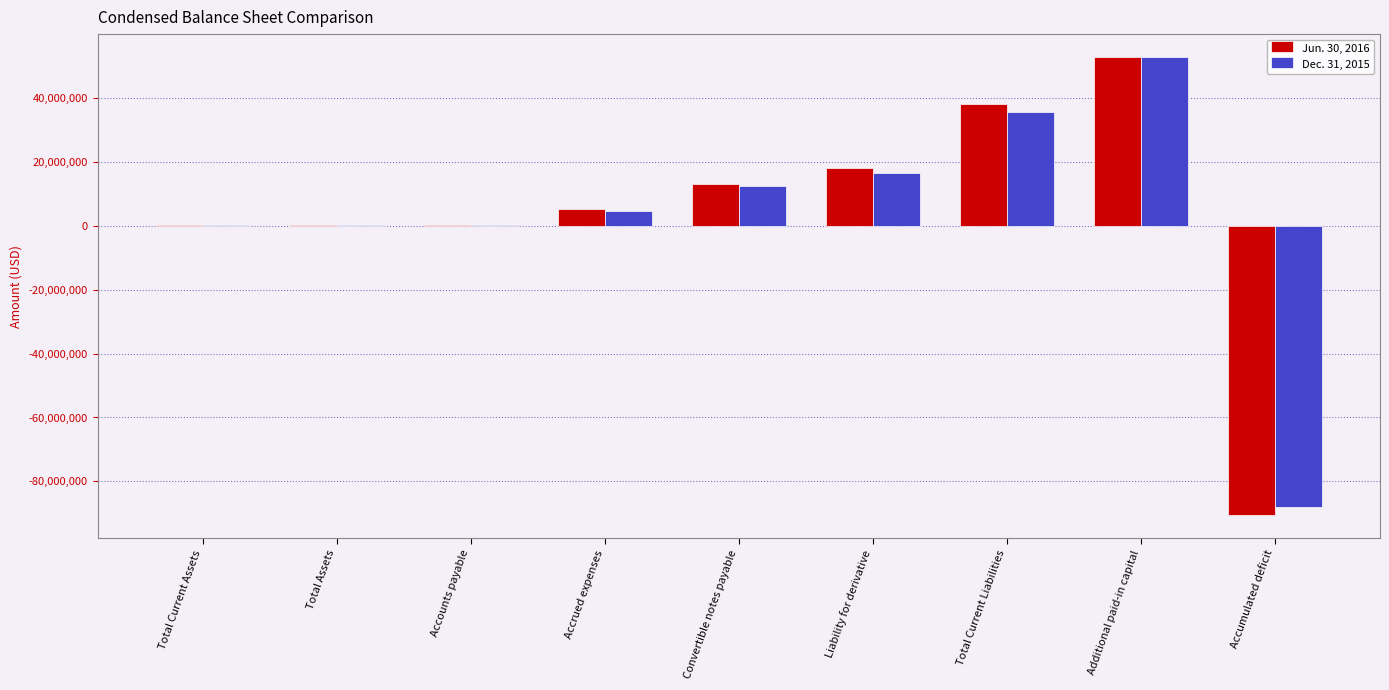

True or false: Dec. 31, 2015 has a value of 12353700 at Convertible notes payable.

True